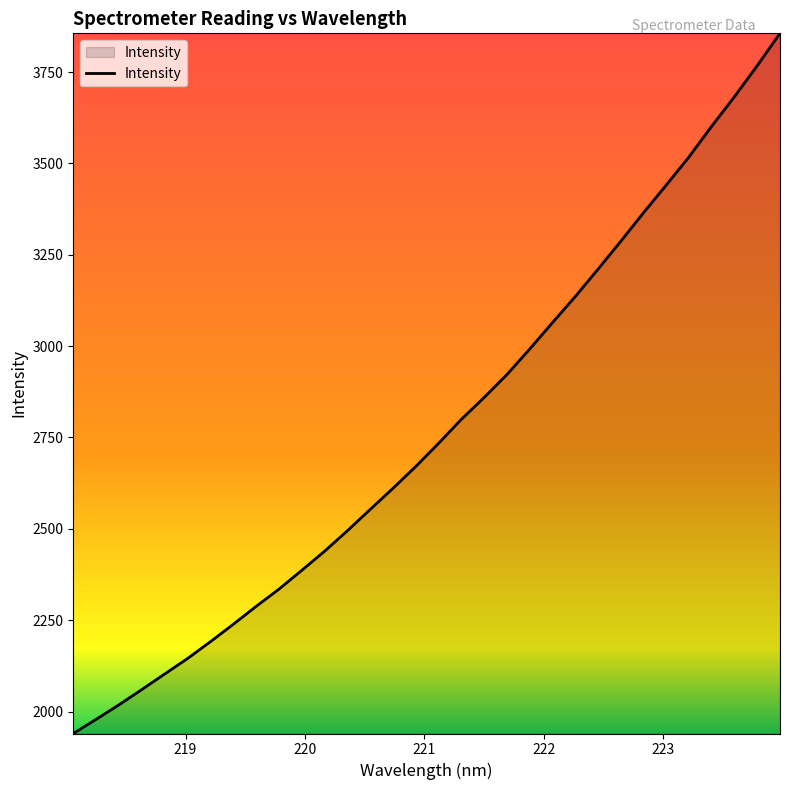

What is the minimum value shown in the chart?

1940.0